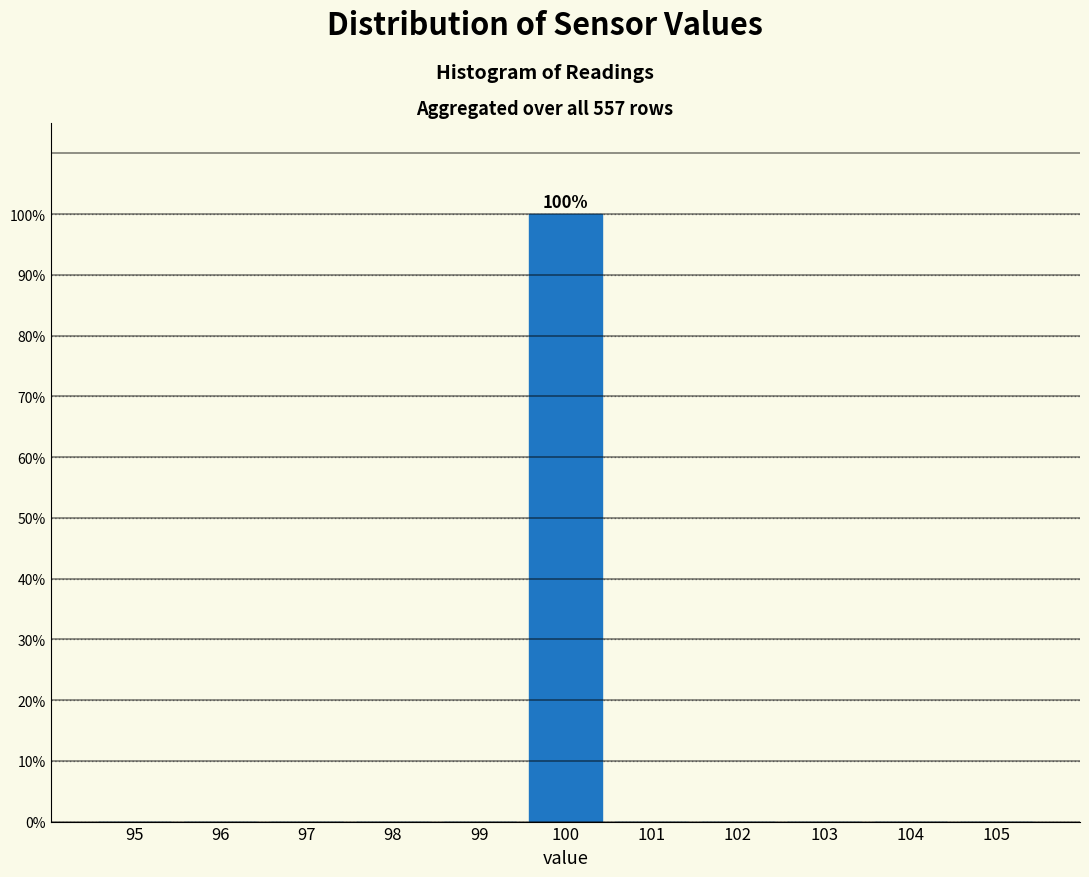

Reading left to right, list all the values displayed in this chart.

95=0	96=0	97=0	98=0	99=0	100=100	101=0	102=0	103=0	104=0	105=0